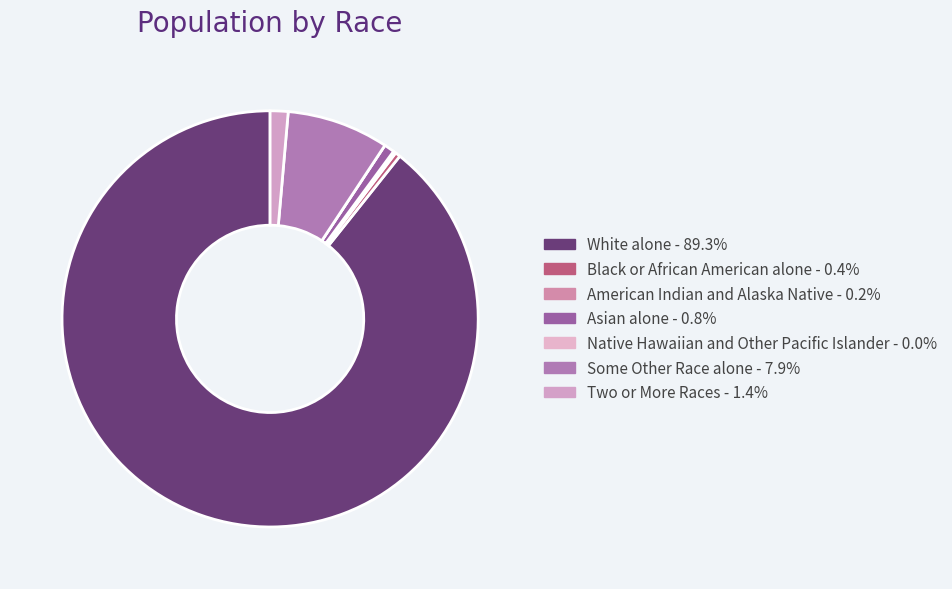

What is the change in value from American Indian and Alaska Native to Some Other Race alone?

+344